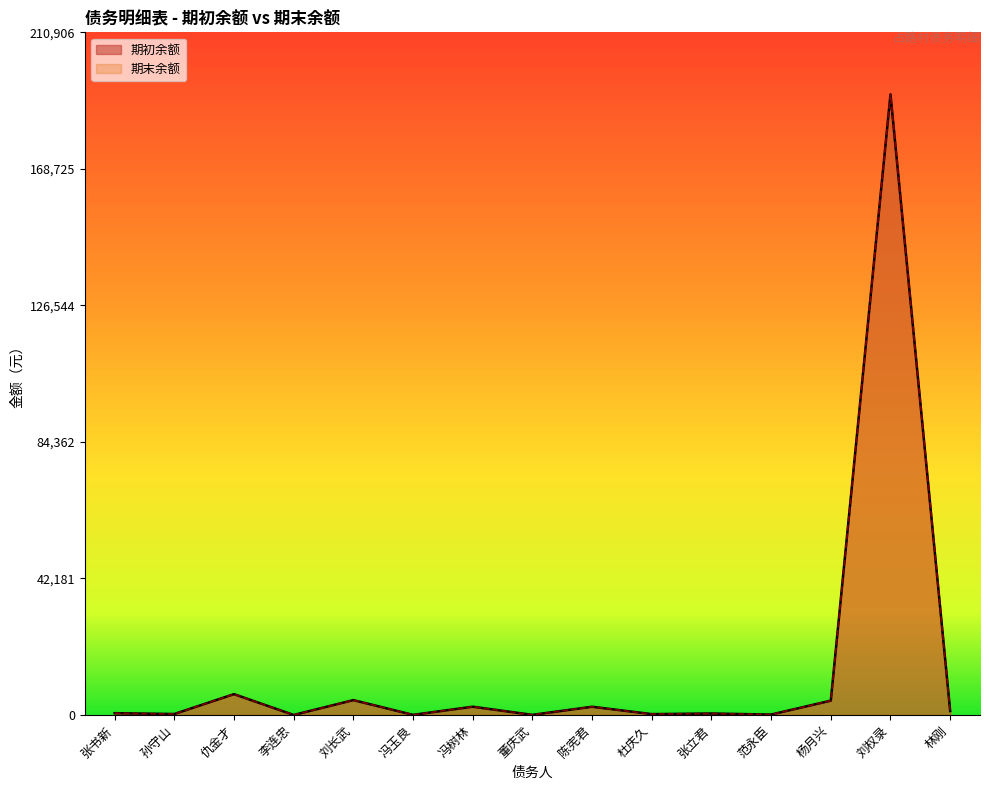

What is the value of the 期初余额 point at the 13th from the left?

4435.0